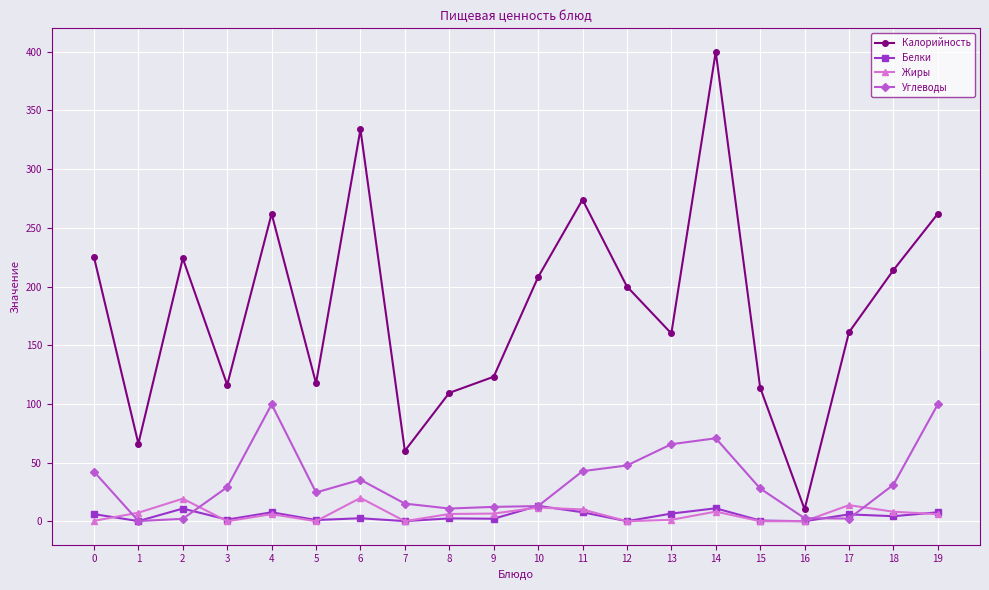

The Углеводы series shows 12.7 at 3. True or false?

False